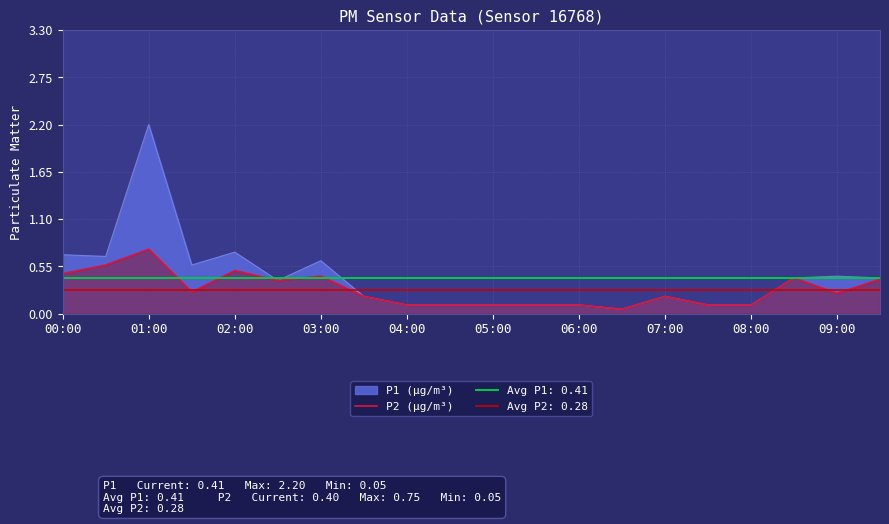

The value of P2 (µg/m³) at 02:00 is 0.5. True or false?

True